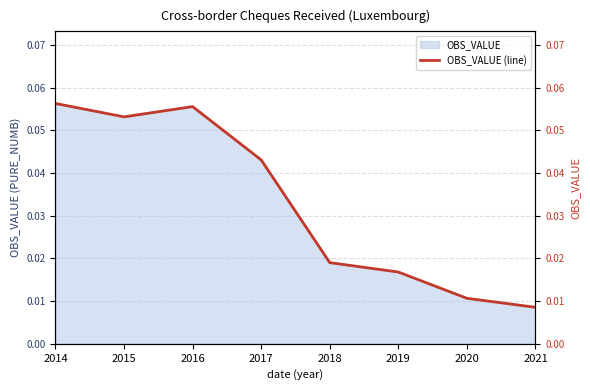

Which category has the lowest value across all series?

2021